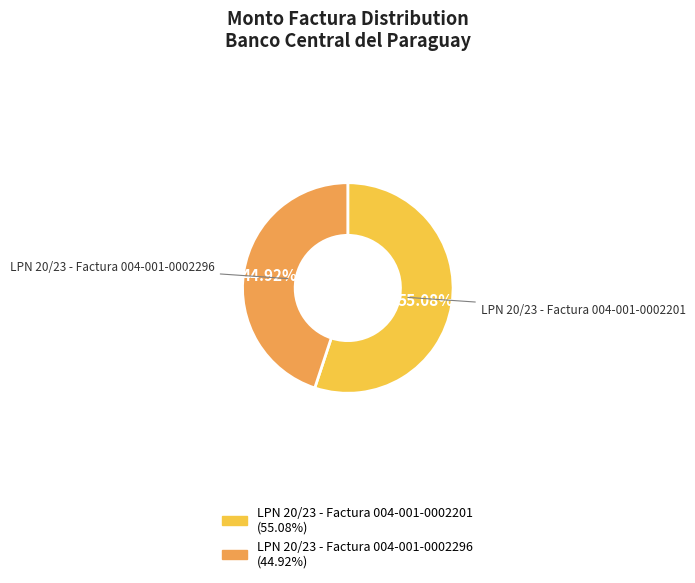

Between LPN 20/23 - Factura 004-001-0002296 and LPN 20/23 - Factura 004-001-0002201, which is larger?

LPN 20/23 - Factura 004-001-0002201